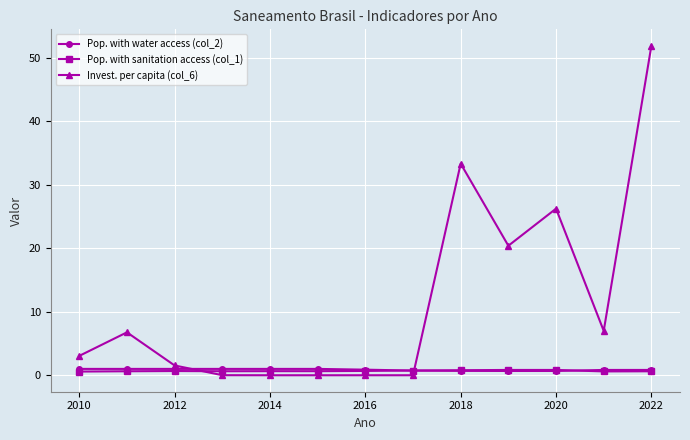

How many data points does each series have?

13